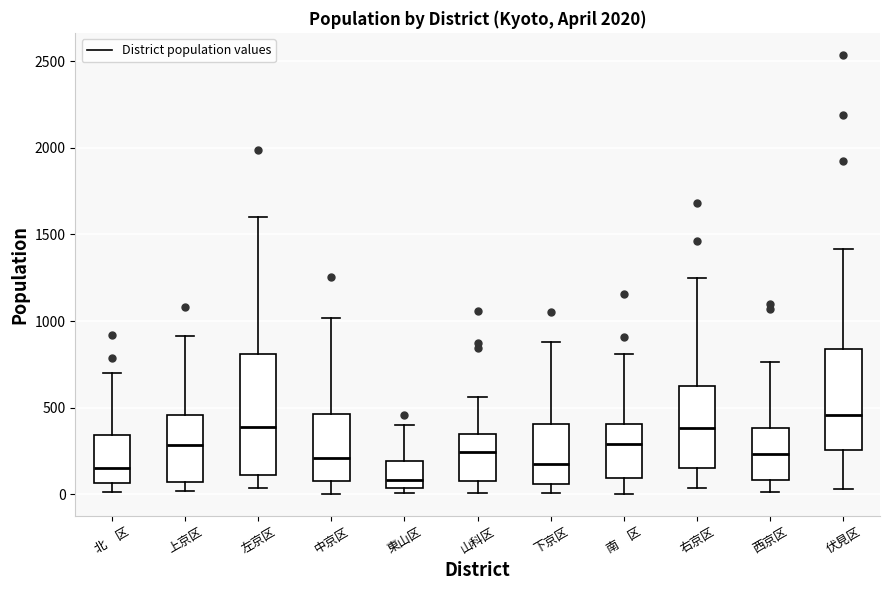

Reading left to right, transcribe this box plot: for each box, give where its median line is, the range the box spans, and where its two whiskers end, as read against the y-axis. The values are not printed on the chart, so give them approximately, as read against the axis.

北 区: median 150, box 50 to 350, whiskers 0 to 700
上京区: median 300, box 50 to 450, whiskers 0 to 900
左京区: median 400, box 100 to 800, whiskers 50 to 1600
中京区: median 200, box 100 to 450, whiskers 0 to 1000
東山区: median 100, box 50 to 200, whiskers 0 to 400
山科区: median 250, box 50 to 350, whiskers 0 to 550
下京区: median 150, box 50 to 400, whiskers 0 to 900
南 区: median 300, box 100 to 400, whiskers 0 to 800
右京区: median 400, box 150 to 600, whiskers 50 to 1250
西京区: median 250, box 100 to 400, whiskers 0 to 750
伏見区: median 450, box 250 to 850, whiskers 50 to 1400